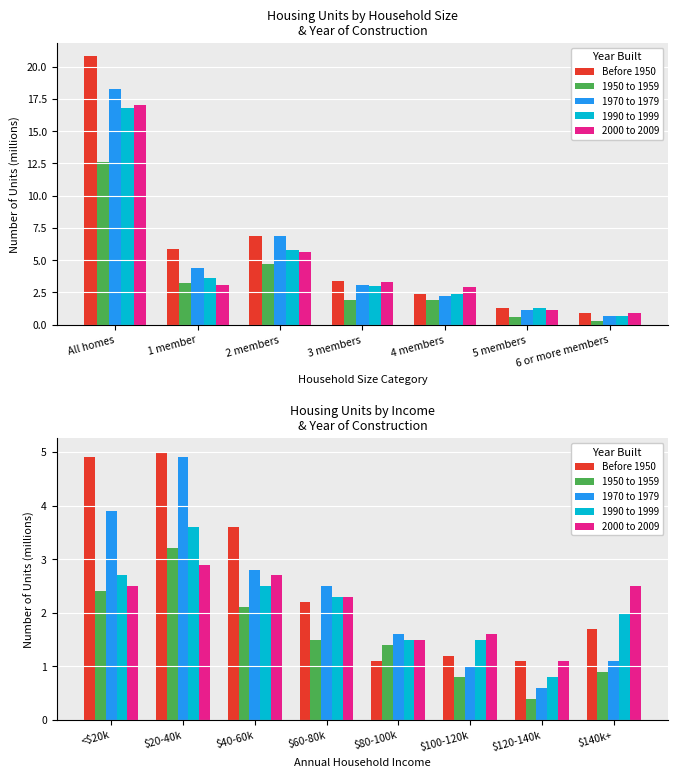

Which category has the lowest value in the 1990 to 1999 series?

$120-140k